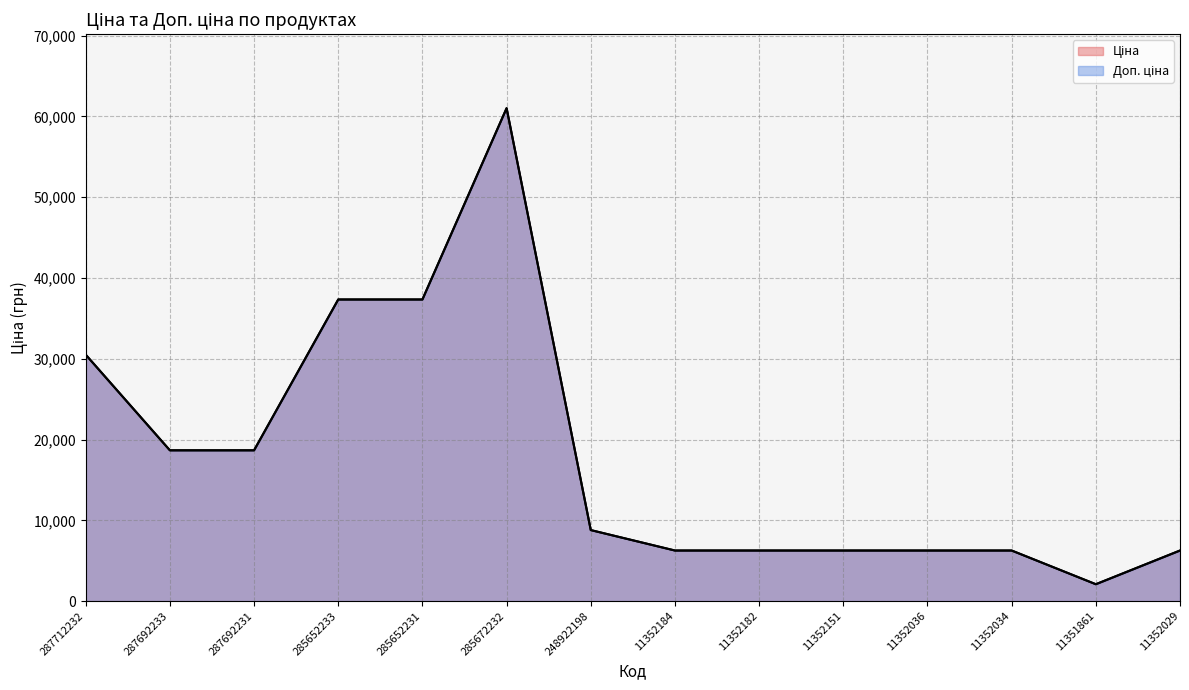

What is the label of the 5th point from the left?

285652231